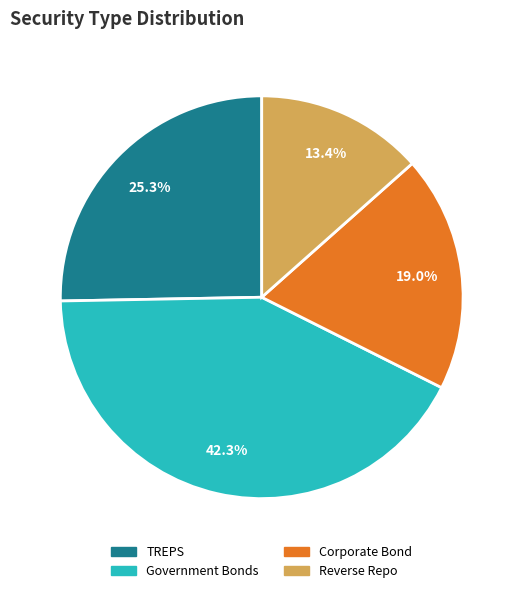

Between TREPS and Government Bonds, which is larger?

Government Bonds